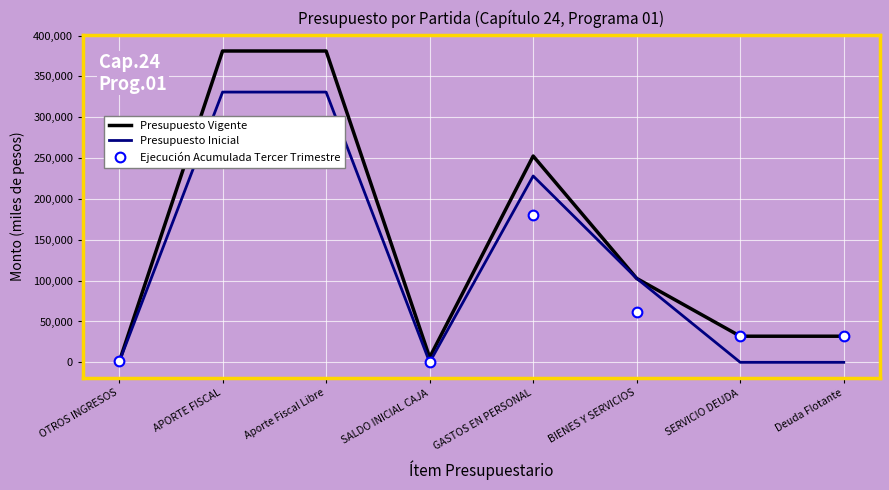

What is the difference between the Presupuesto Inicial values at SALDO INICIAL CAJA and BIENES Y SERVICIOS?

102722